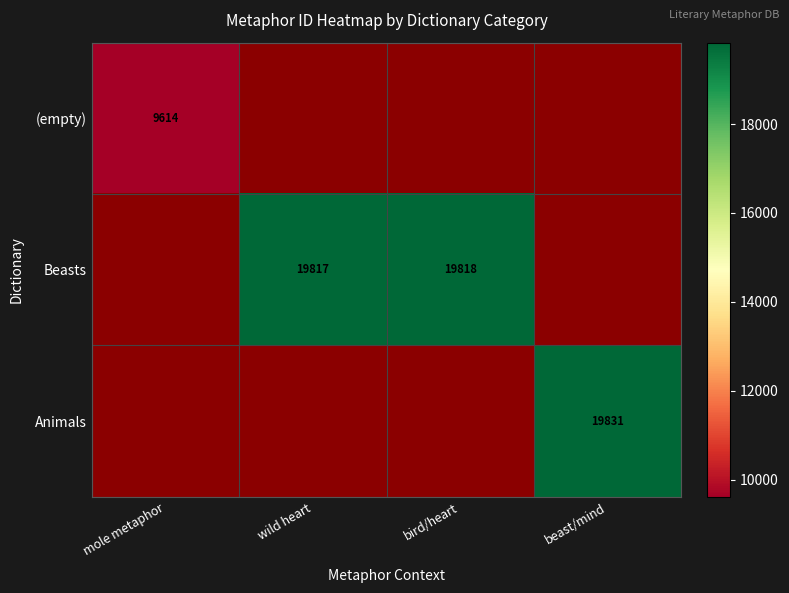

True or false: (empty) has a value of 9614 at mole metaphor.

True